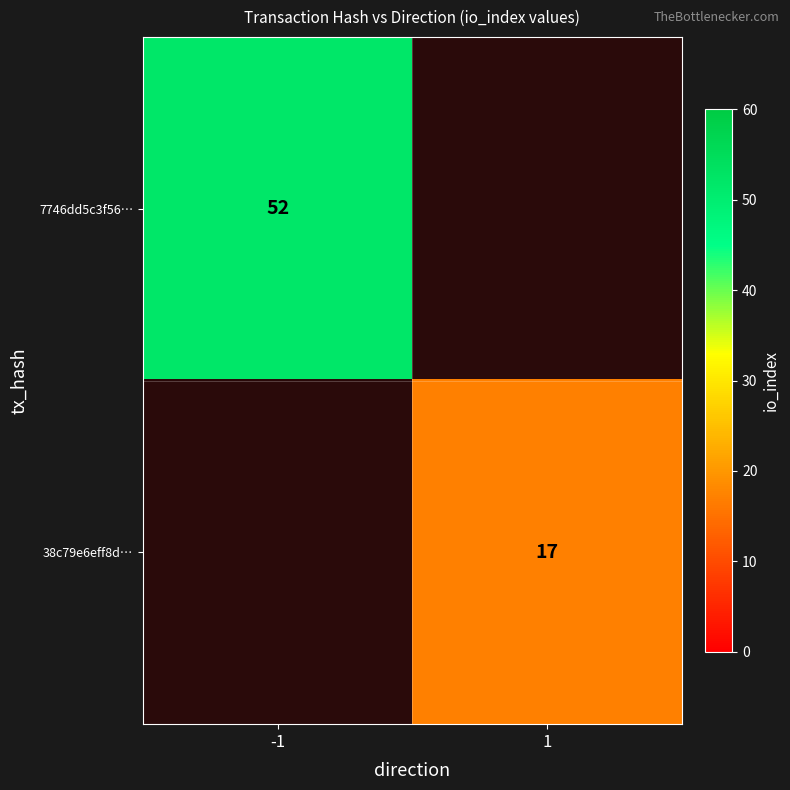

True or false: 7746dd5c3f56… has a value of 52 at -1.

True